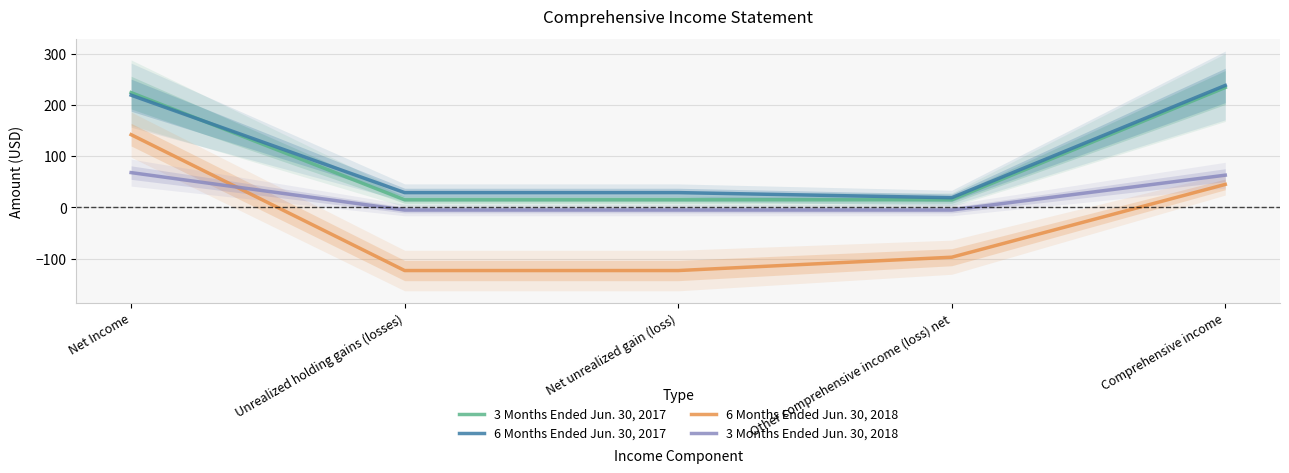

Where do 3 Months Ended Jun. 30, 2018 and 6 Months Ended Jun. 30, 2018 first cross each other?

Net Income and Unrealized holding gains (losses)